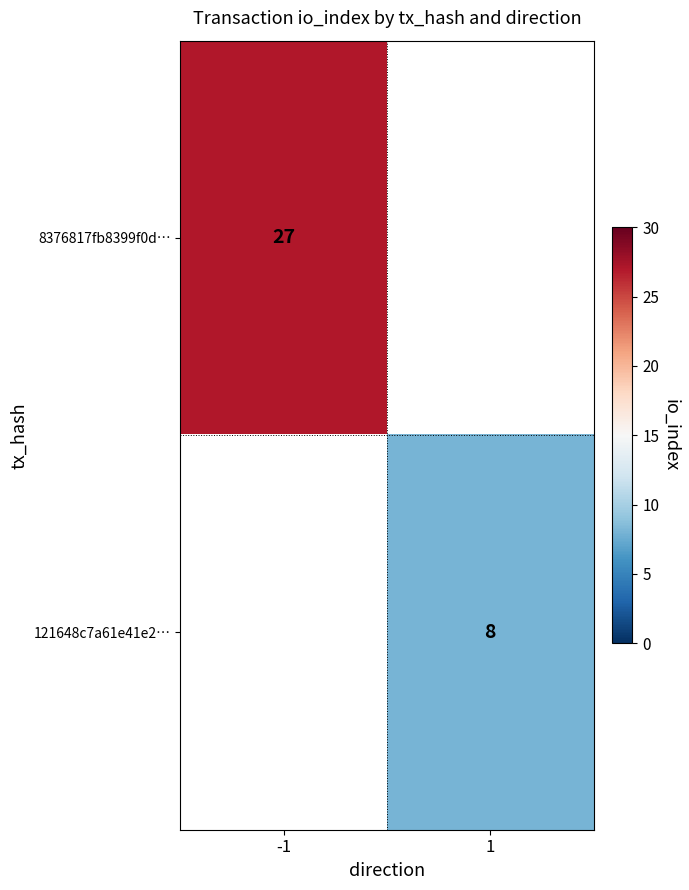

Is it true that 121648c7a61e41e2… equals 8 at 1?

True